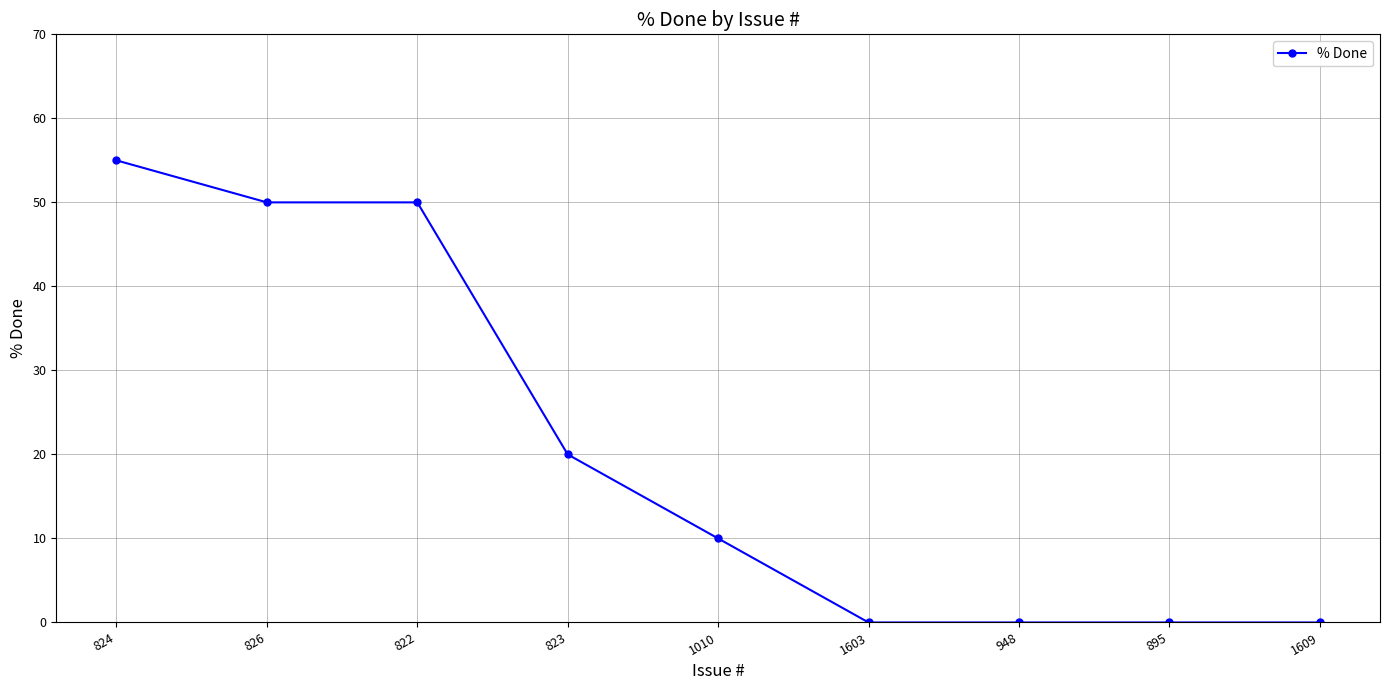

How many data points are less than 10?

4